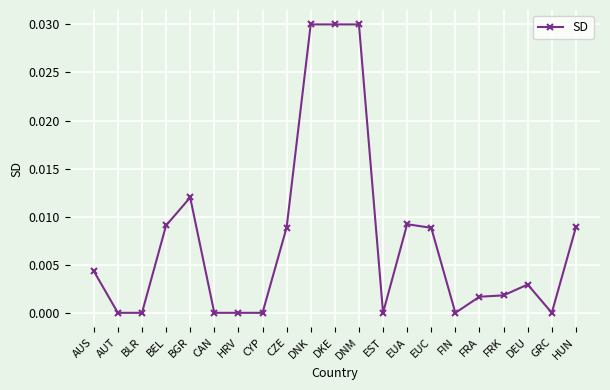

Is it true that the value at BGR is 0.0?

True